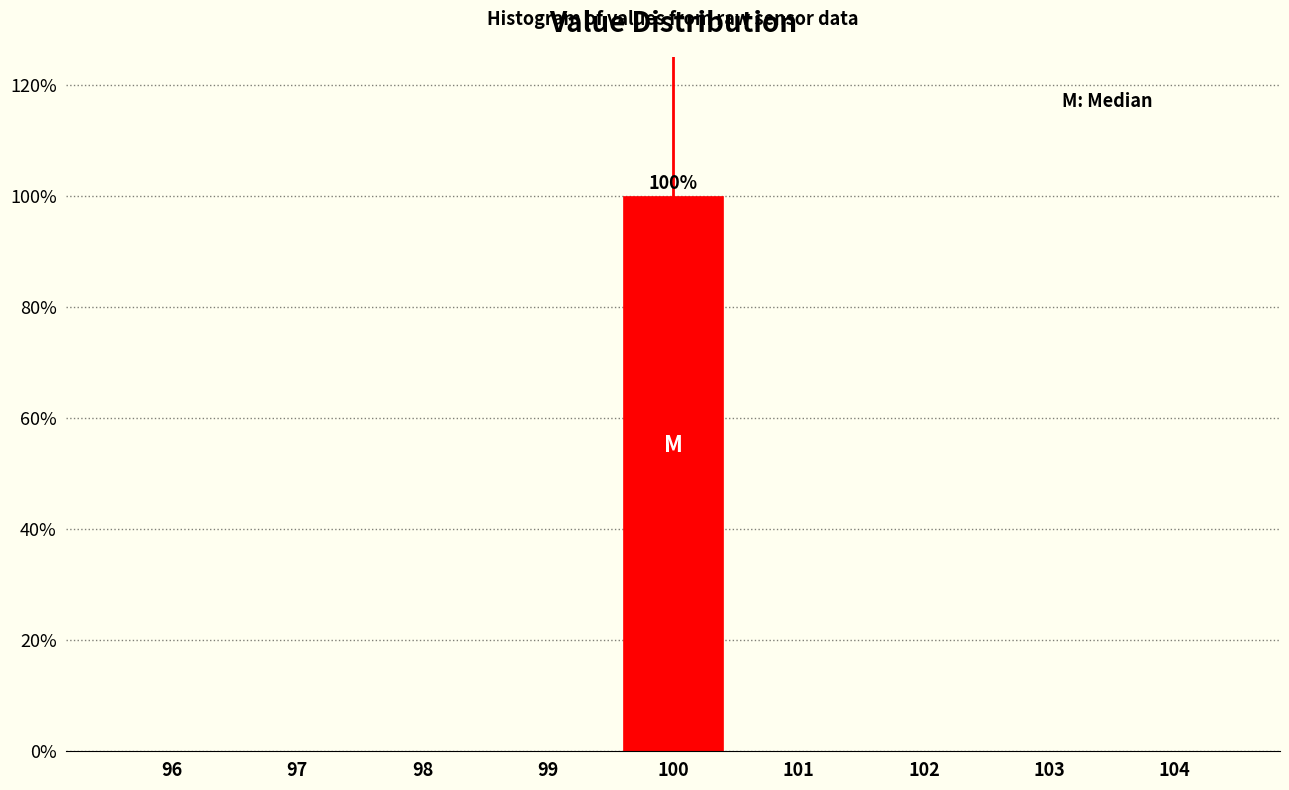

Over which range of the x-axis is the bar tallest?

99.5 to 100.5